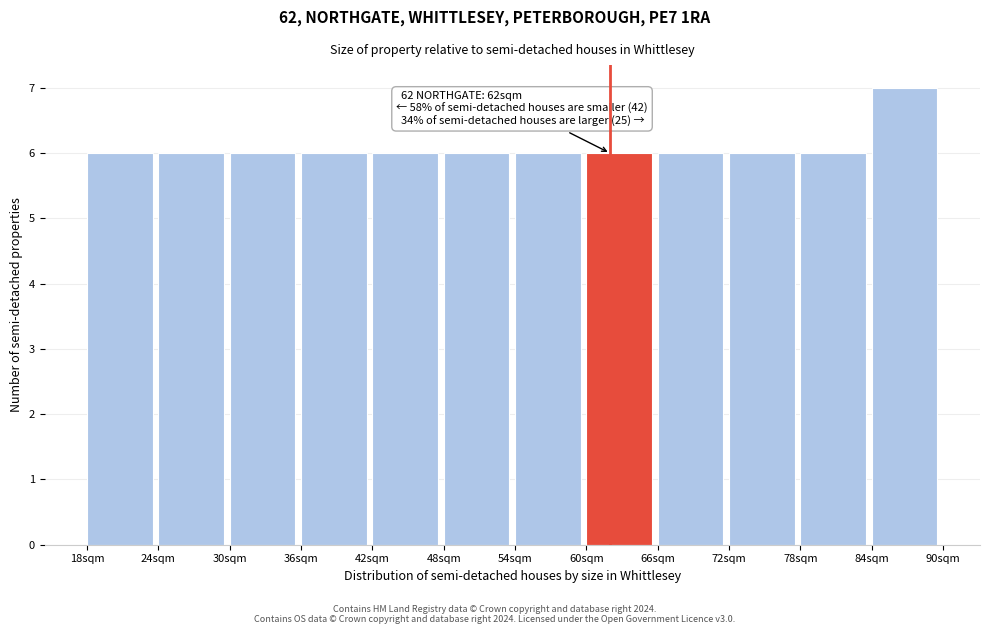

Over which range of the x-axis is the bar tallest?

84 to 90